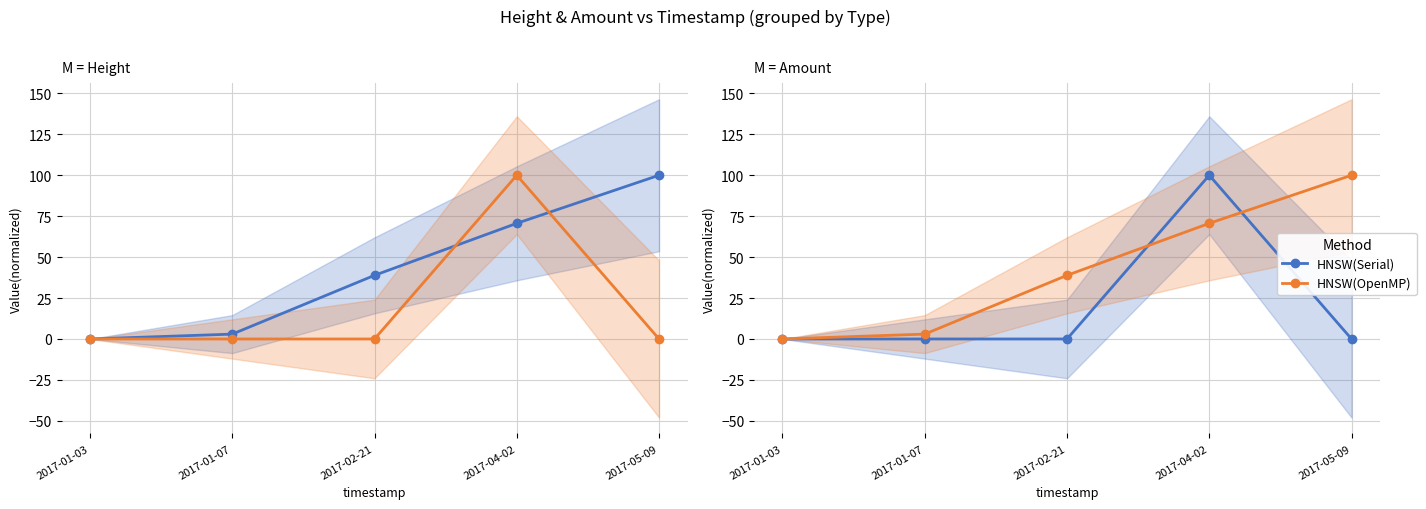

Which series has the largest total across all categories?

HNSW(OpenMP)